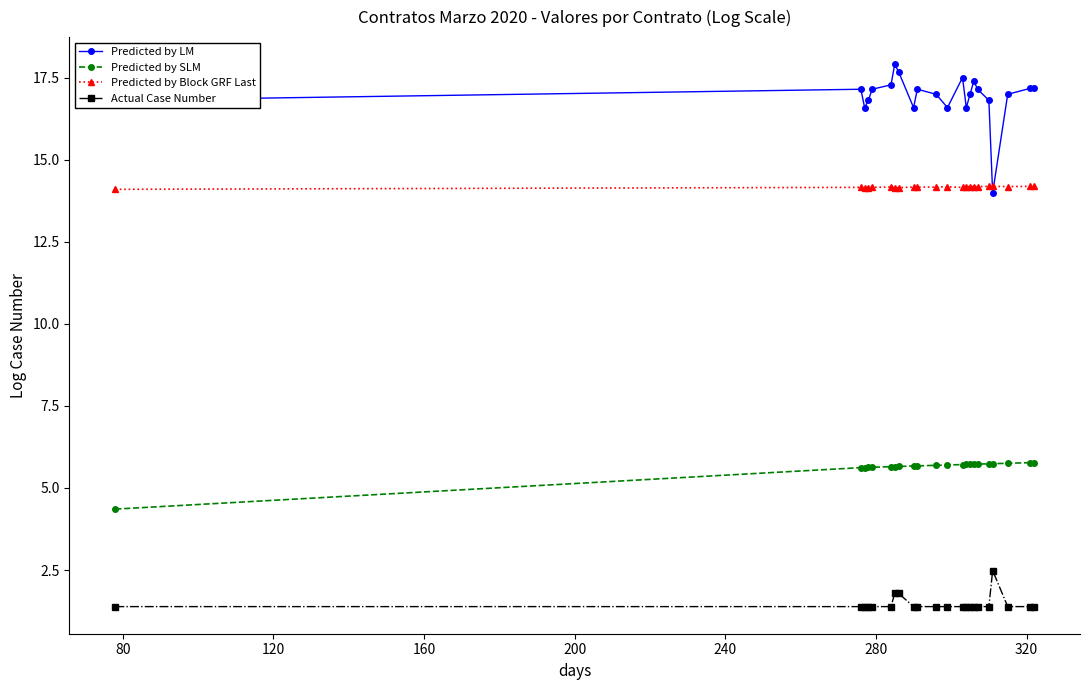

Count the Predicted by Block GRF Last values in the range 14 to 15.

22